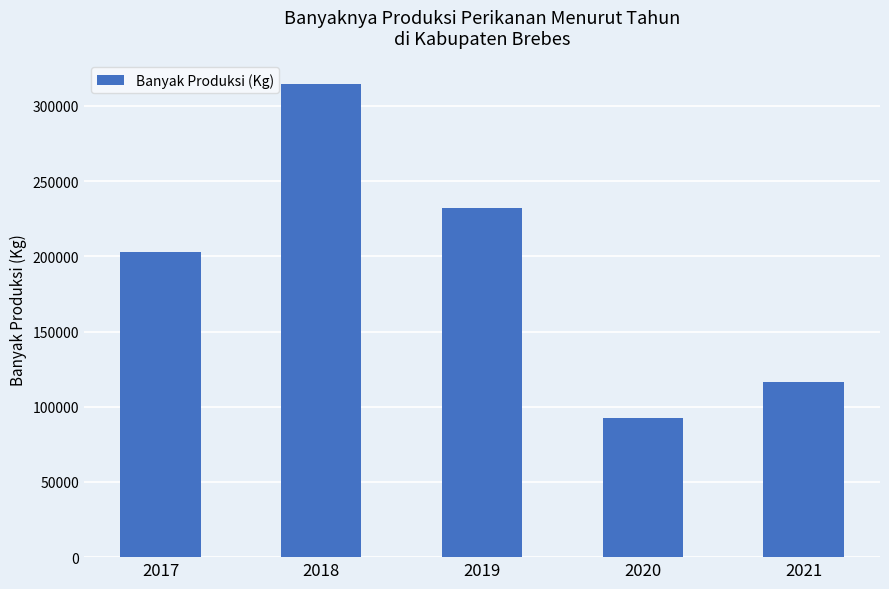

Does the chart contain any negative values?

No